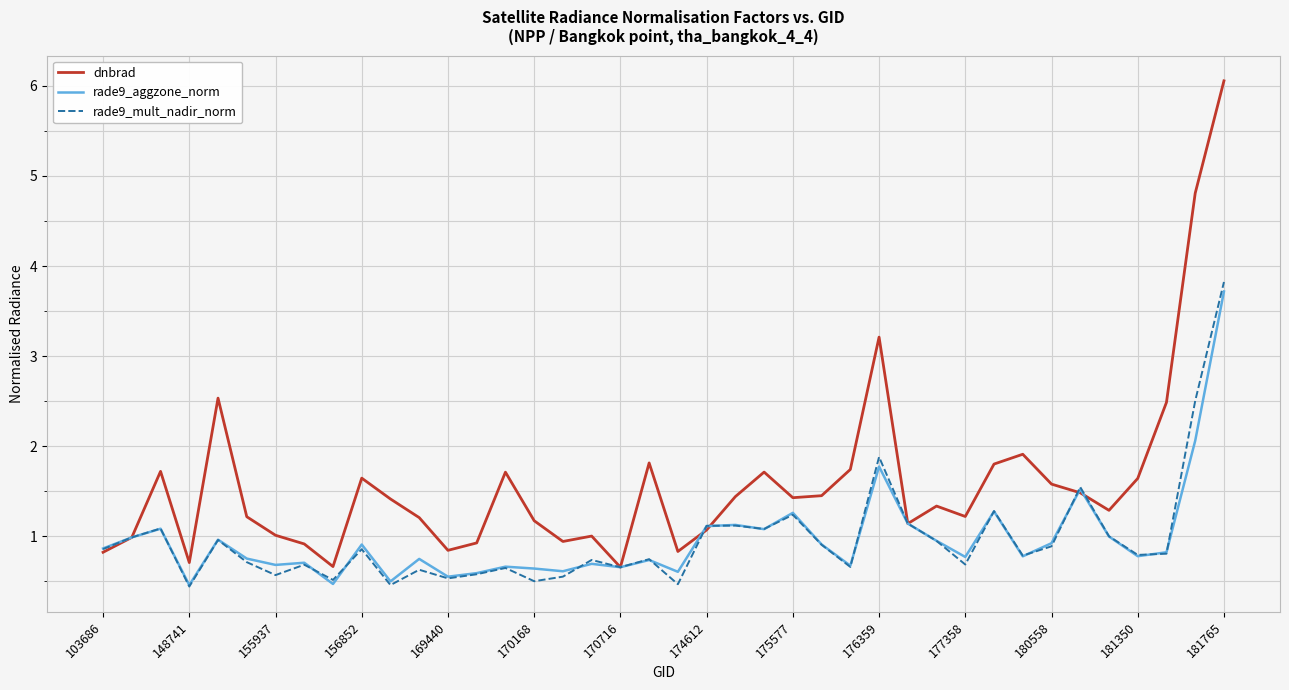

What is the greatest value displayed?

6.1